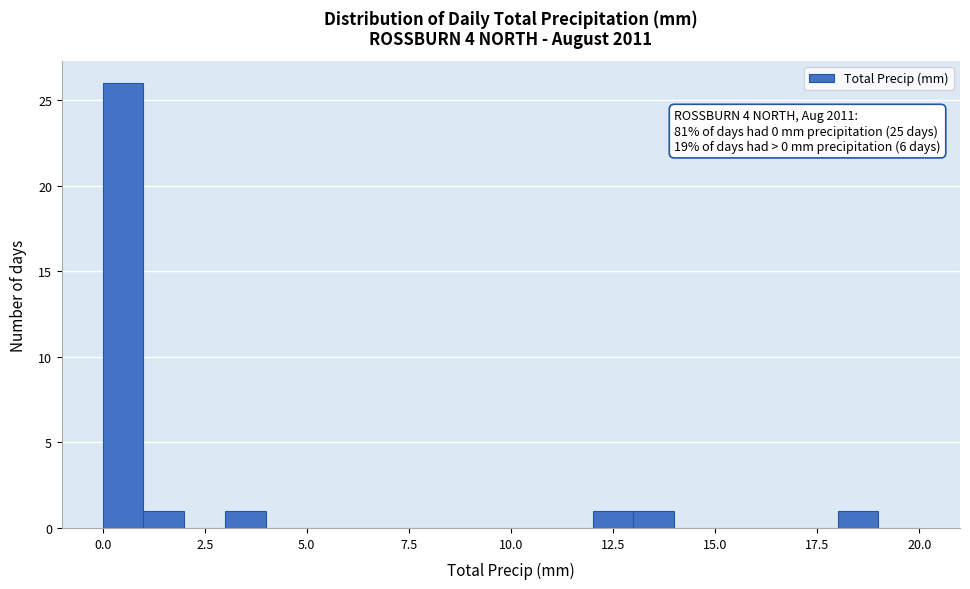

Read against the x-axis, roughly where is the centre of the tallest bar?

0.5